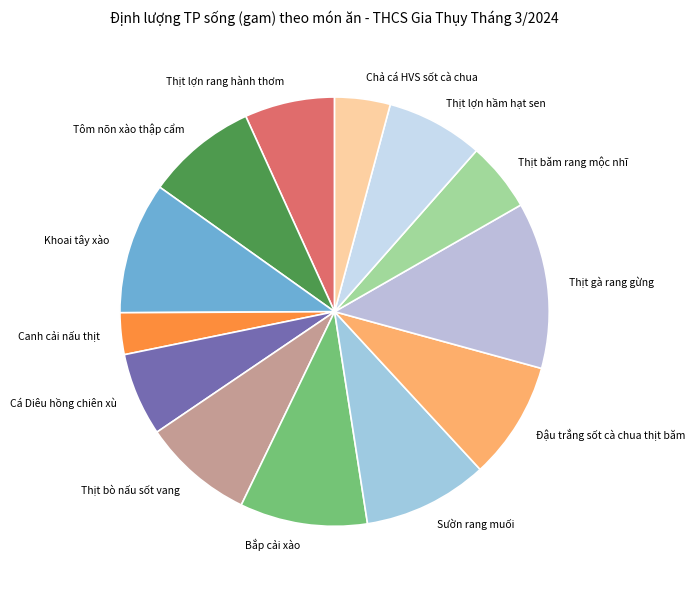

What is the largest slice in the pie chart?

Thịt gà rang gừng